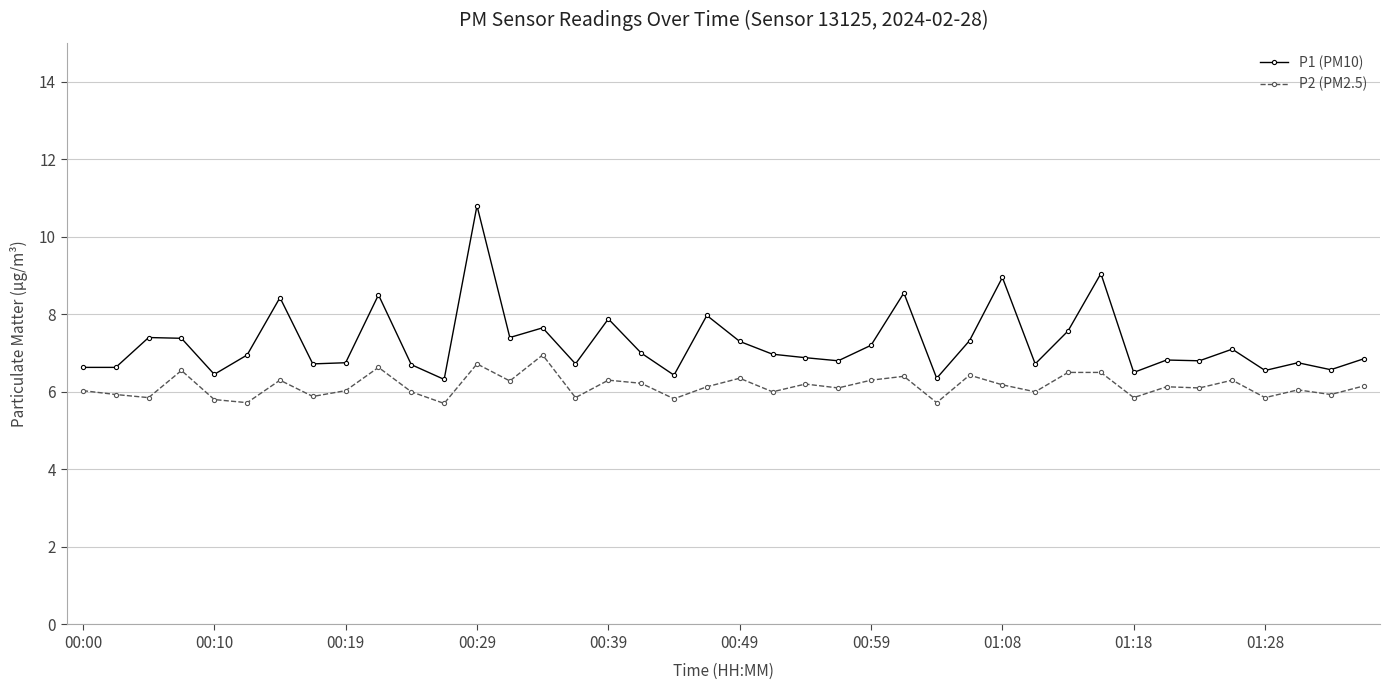

Which series has the widest spread of values?

P1 (PM10)